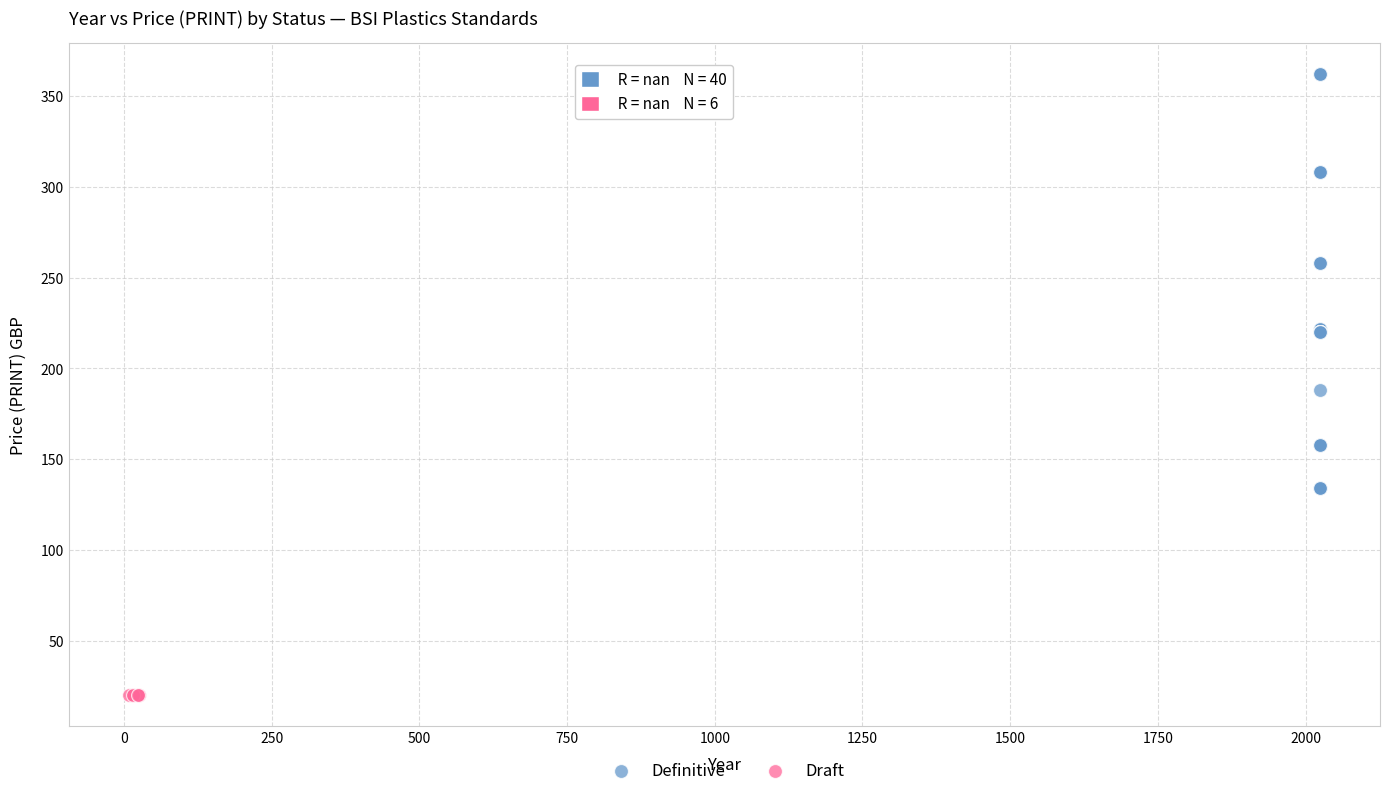

Which series reaches the maximum Y coordinate?

Definitive